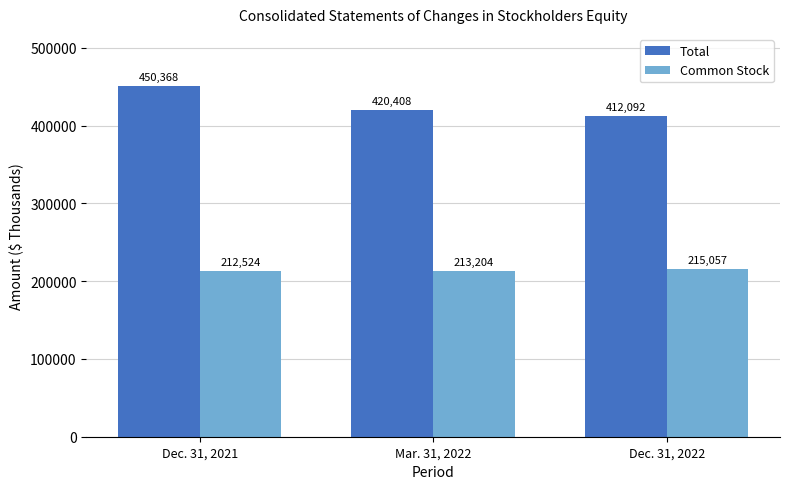

The Total series shows 450368 at Dec. 31, 2021. True or false?

True